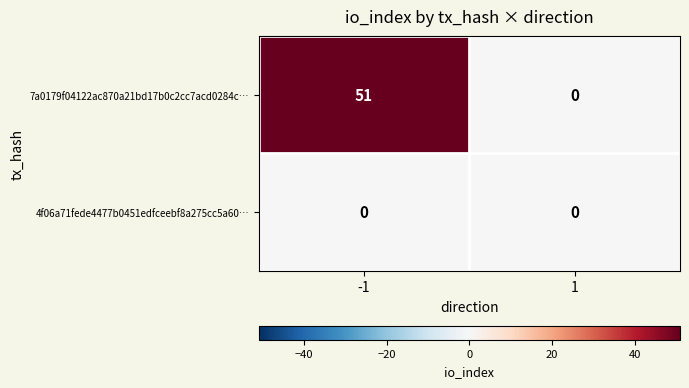

How many values in the 7a0179f04122ac870a21bd17b0c2cc7acd0284c… series are below 51?

1